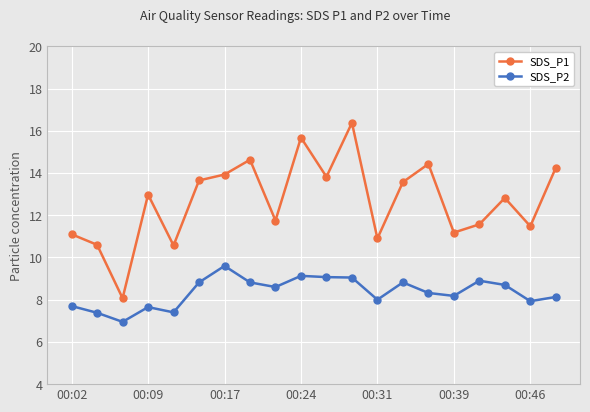

What is the value of the SDS_P1 point at the 13th from the left?

10.9